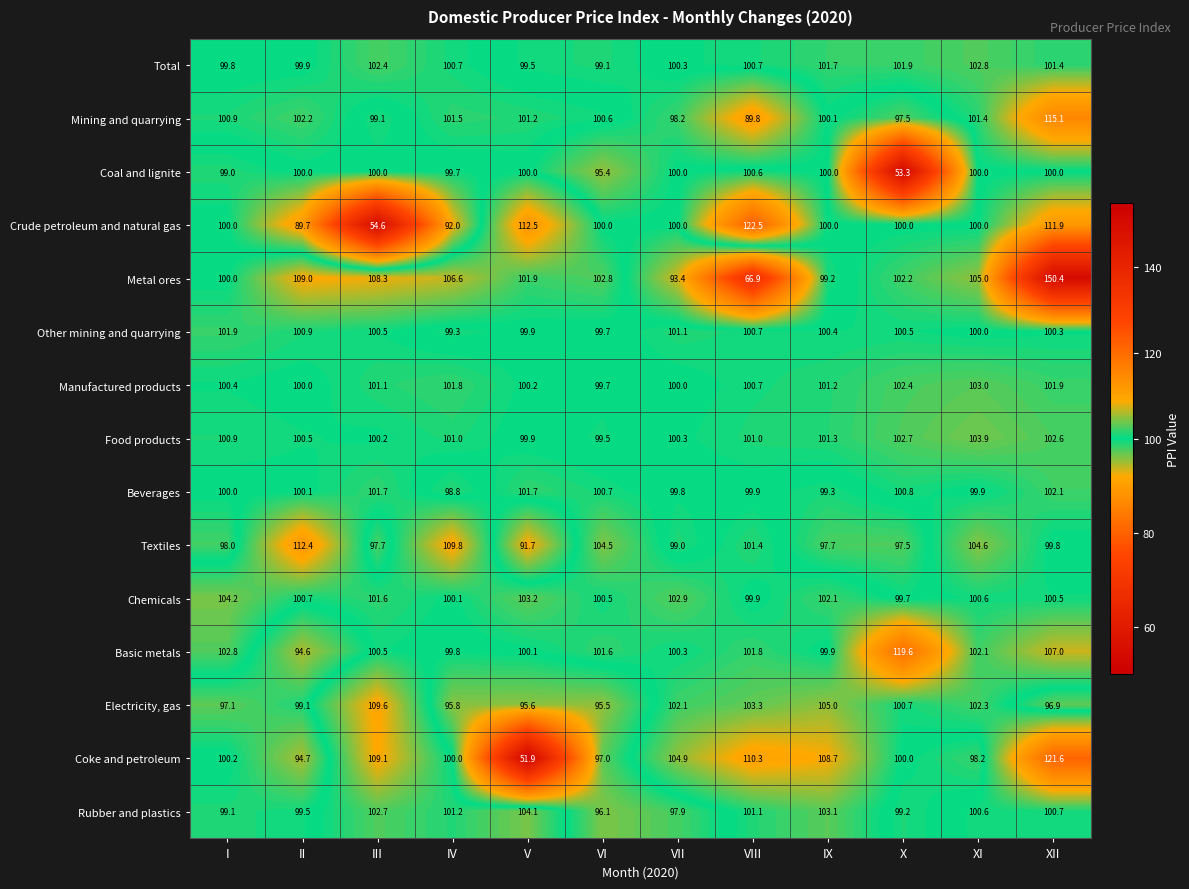

What is the spread (max minus min) of values at XI?

6.8